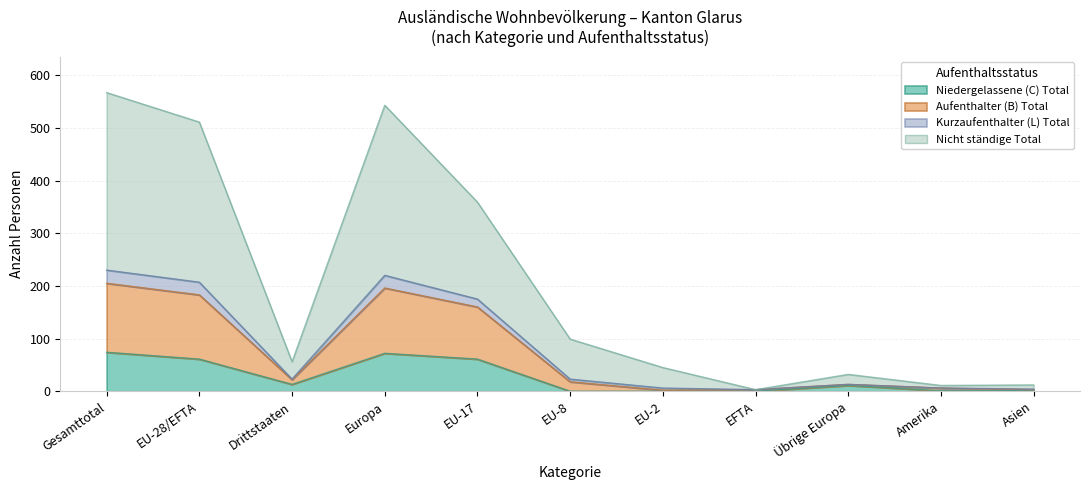

Does the chart display data point markers on the line(s)?

No